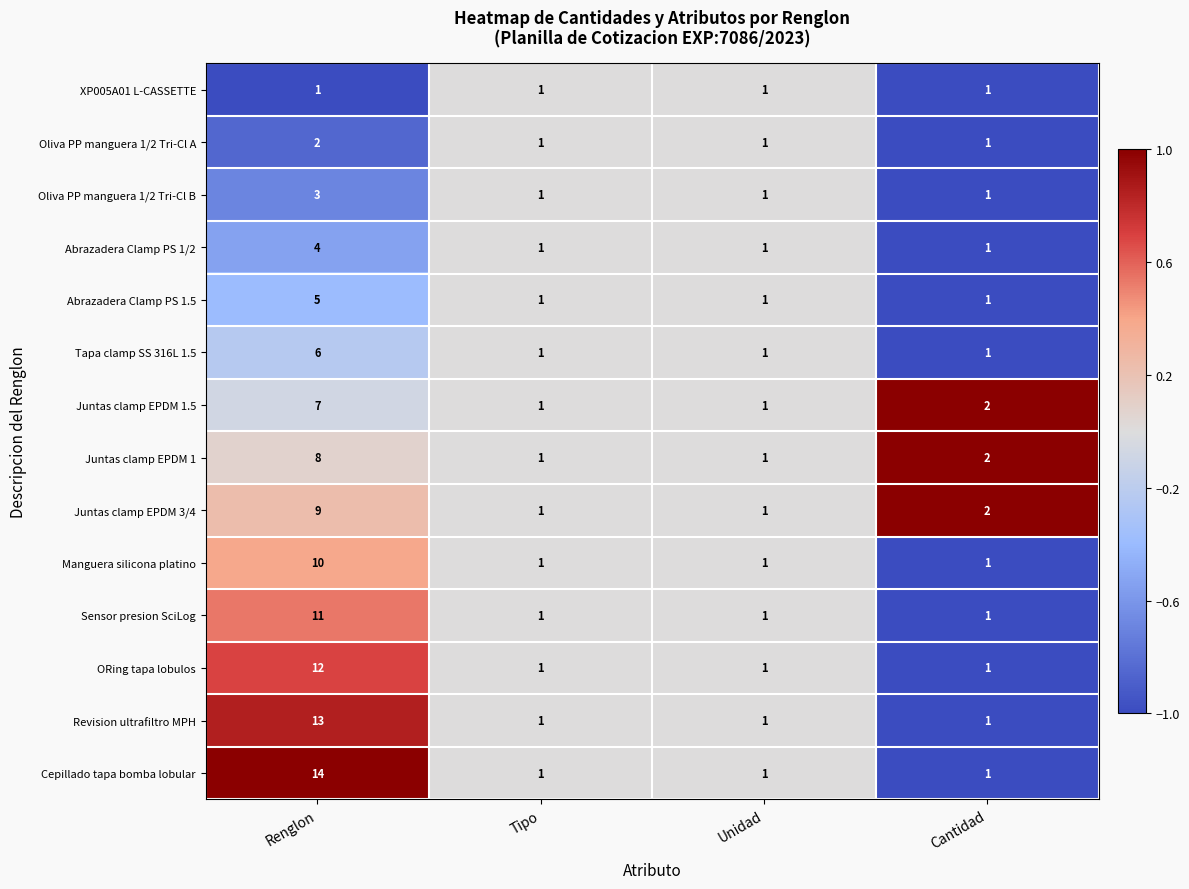

What is the maximum value for Abrazadera Clamp PS 1.5?

5